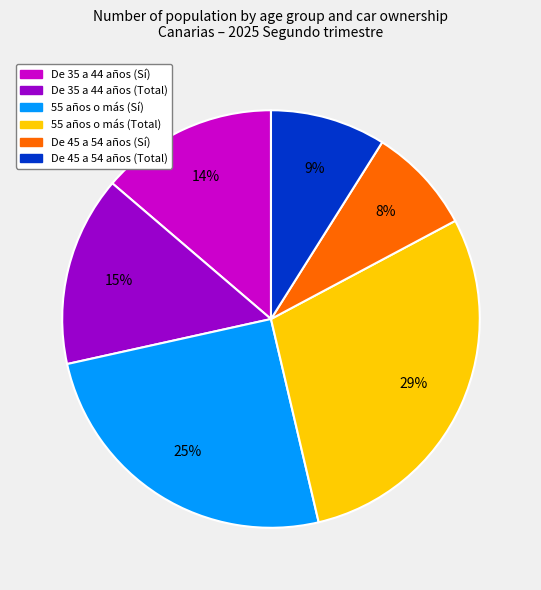

Rank the categories by value from highest to lowest.

55 años o más (Total), 55 años o más (Sí), De 35 a 44 años (Total), De 35 a 44 años (Sí), De 45 a 54 años (Total), De 45 a 54 años (Sí)